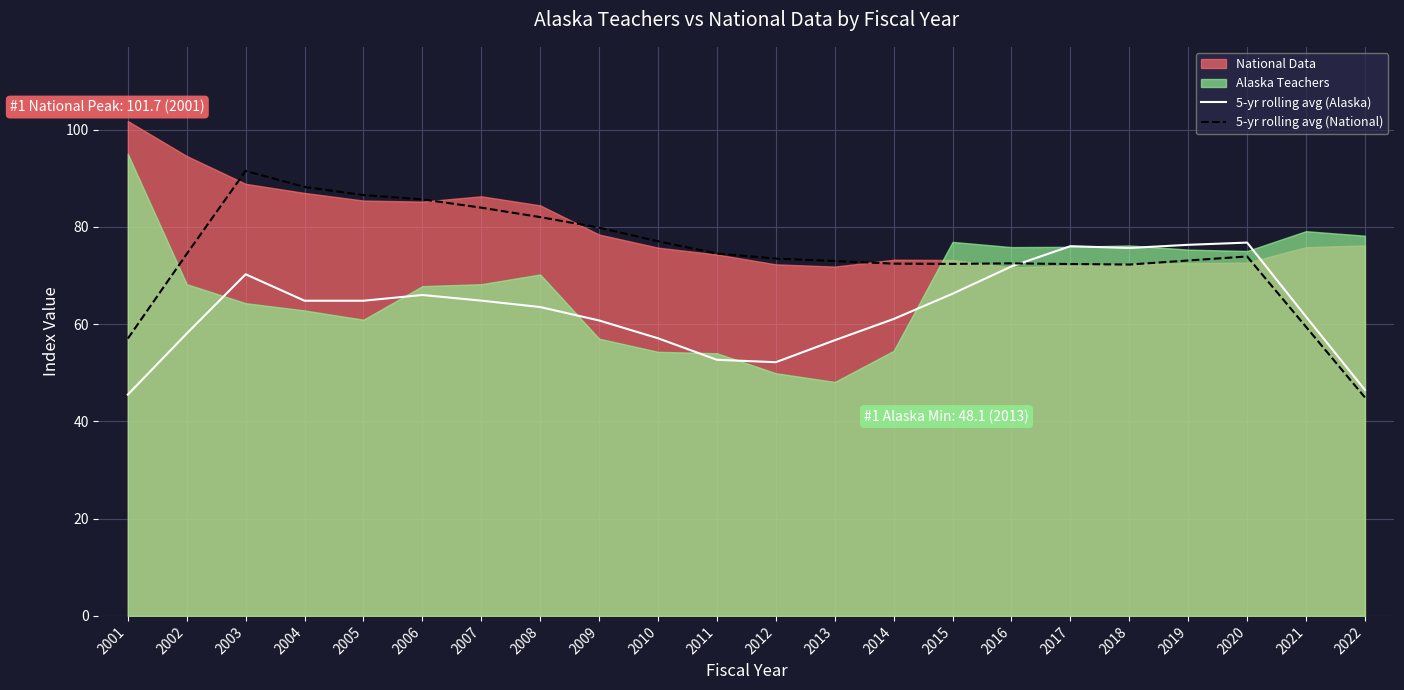

The 5-yr rolling avg (National) series shows 105.7 at 2012. True or false?

False